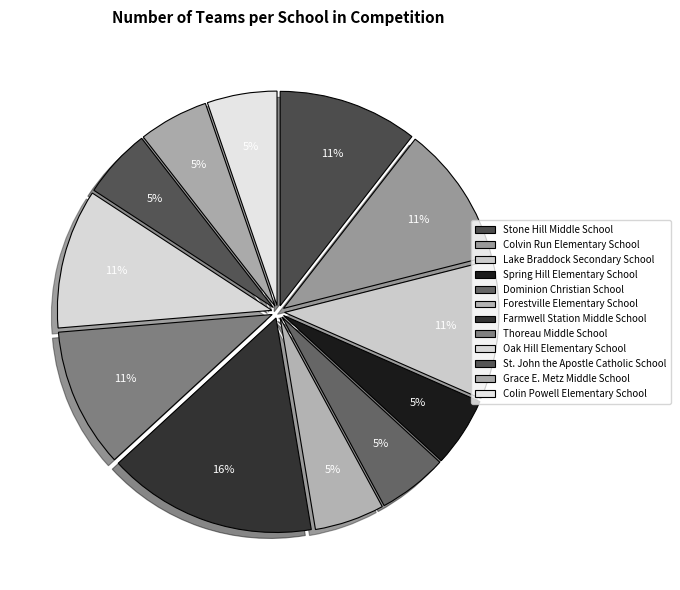

True or false: Lake Braddock Secondary School accounts for 16% of the total.

False